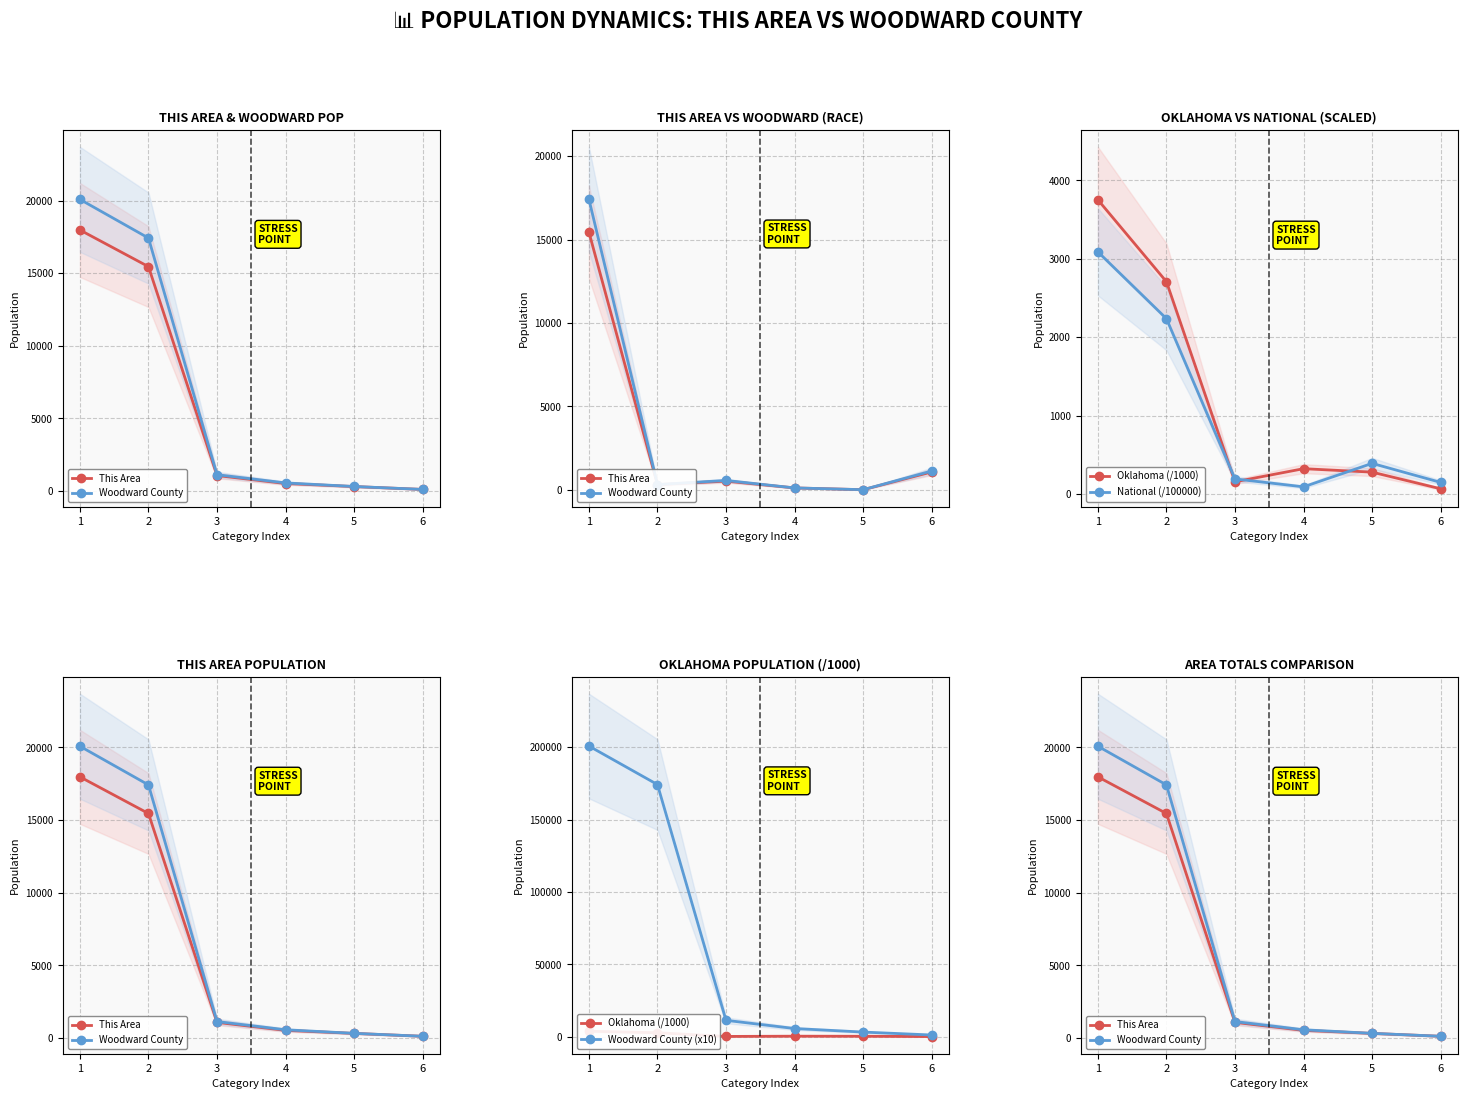

True or false: Woodward County (x10) and Oklahoma (/1000) intersect in this chart.

False